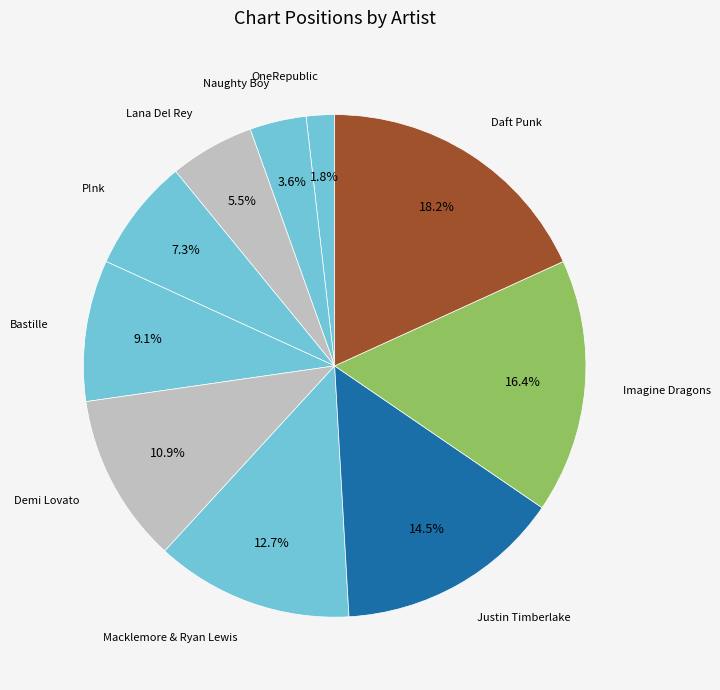

Combined, do Macklemore & Ryan Lewis and OneRepublic account for over 50%?

No